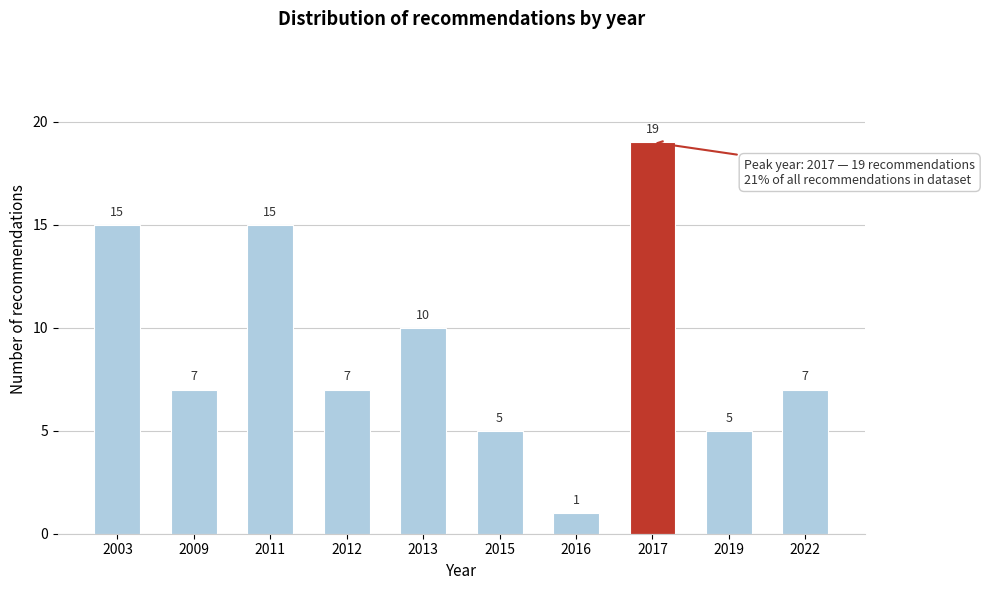

Reading left to right, transcribe all the data shown in this chart.

15	7	15	7	10	5	1	19	5	7